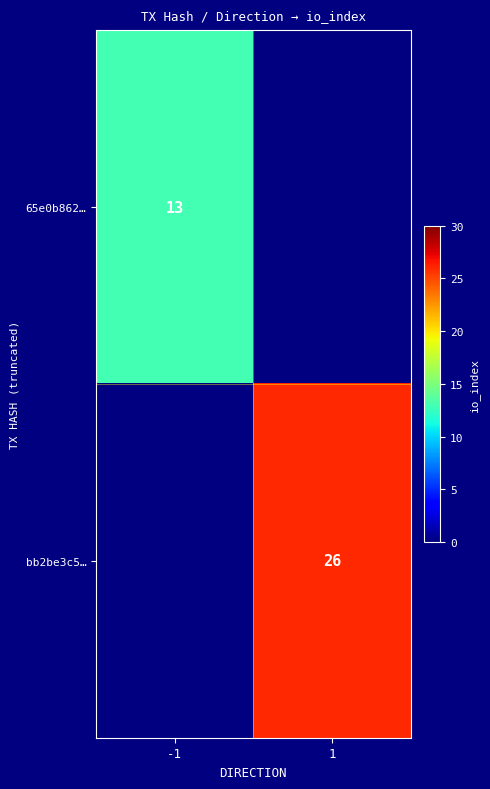

True or false: 65e0b862… has a value of 13 at -1.

True